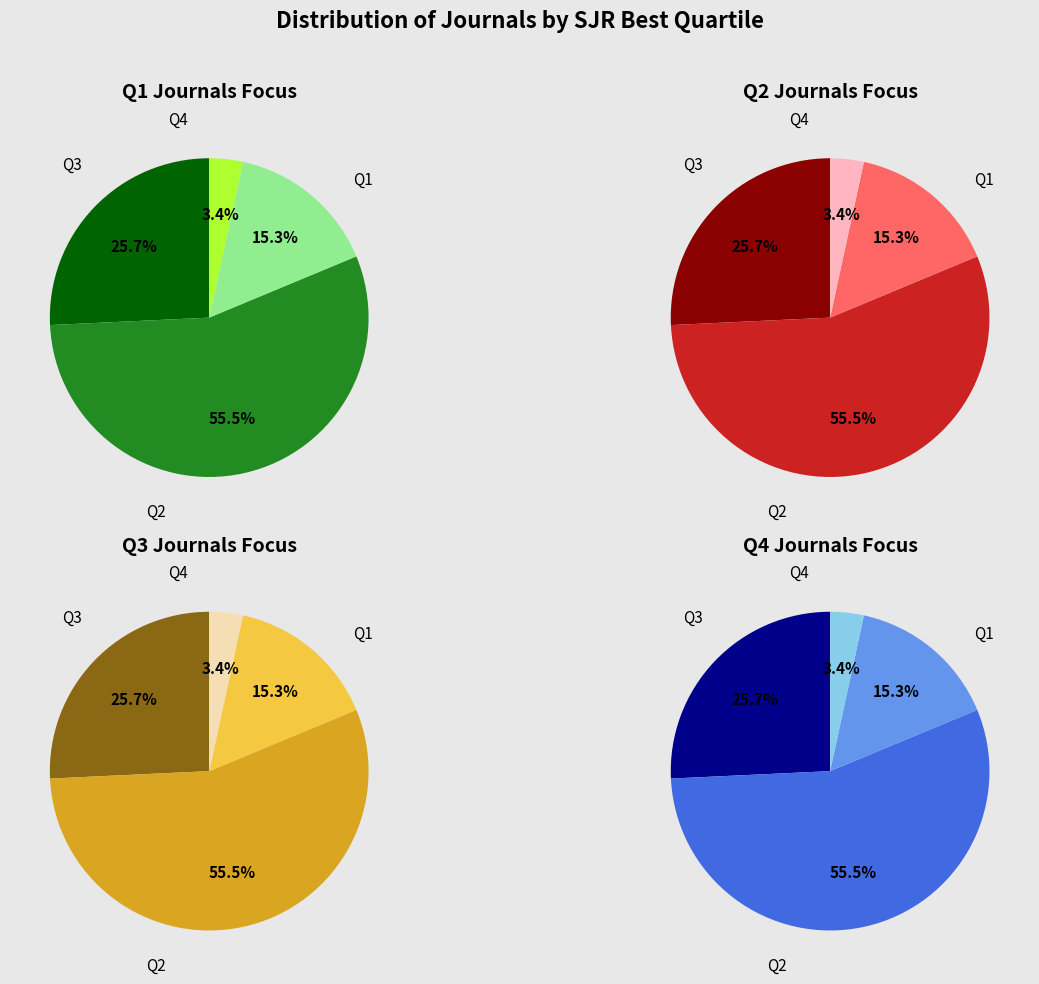

Which slice is the smallest?

Q4